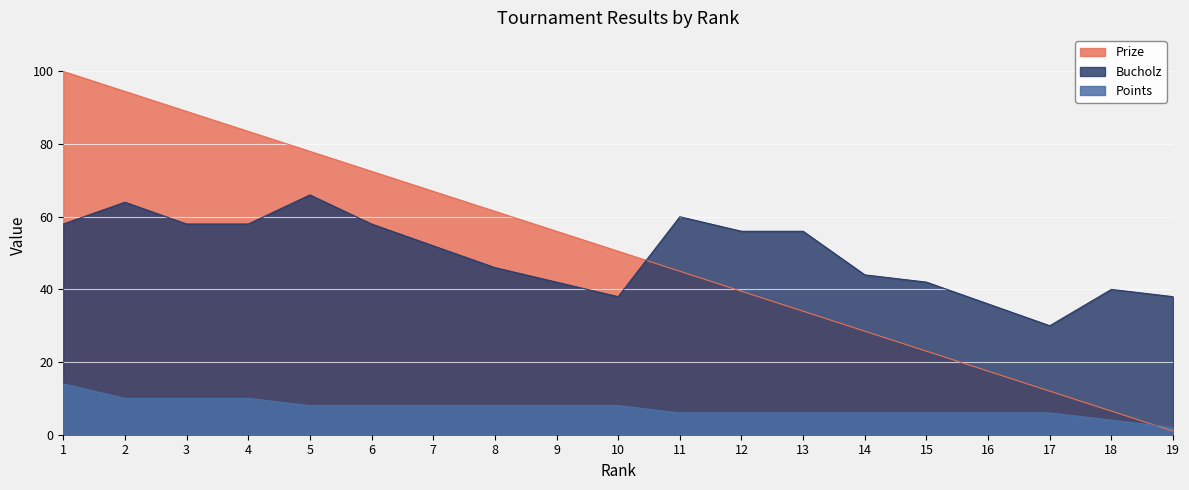

Between which two adjacent categories do Prize and Points first intersect?

18 and 19